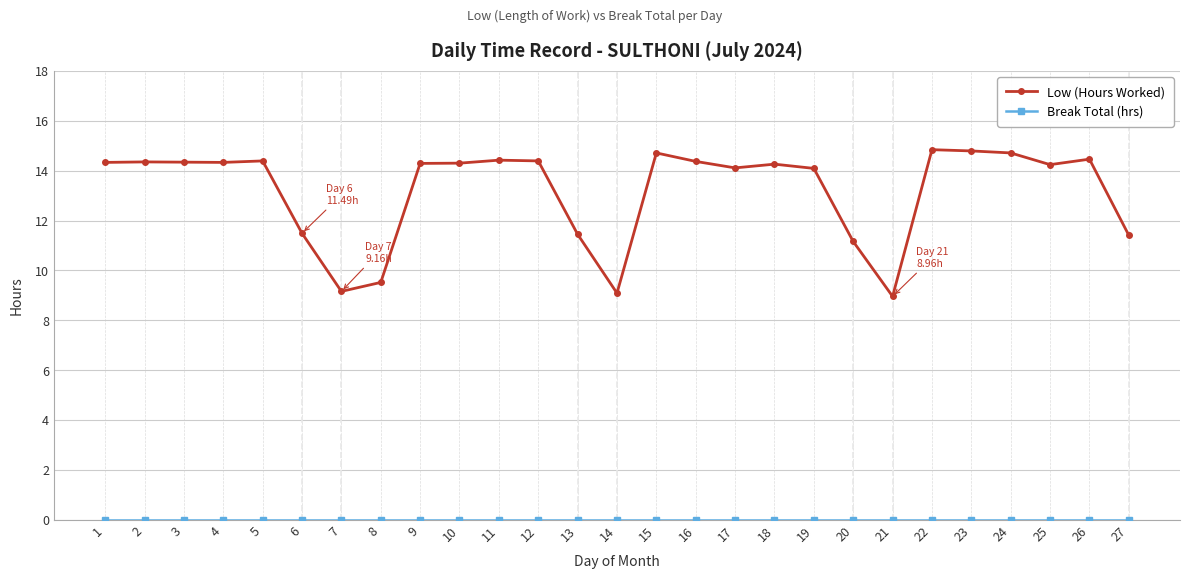

Which series has the largest range (max minus min)?

Low (Hours Worked)